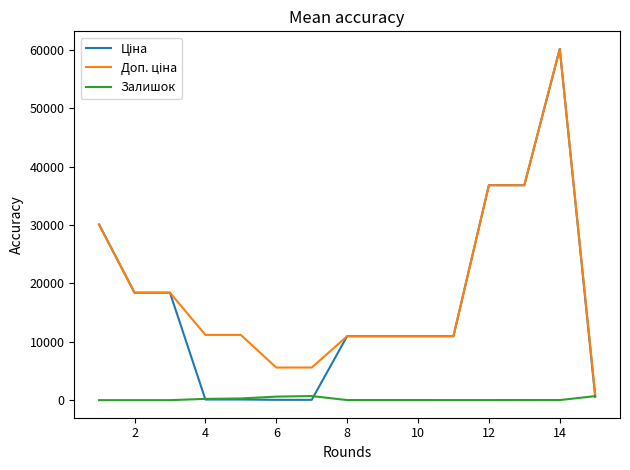

What is the maximum value shown in the chart?

60205.6